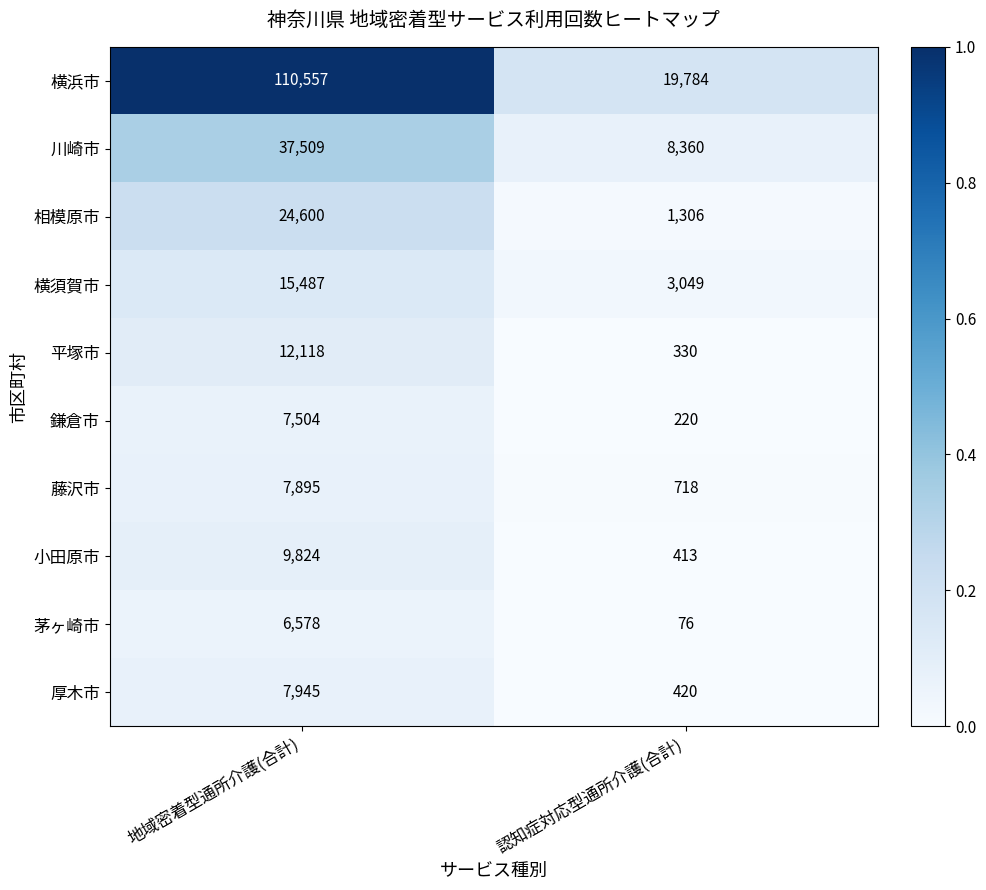

What is the greatest value displayed?

110557